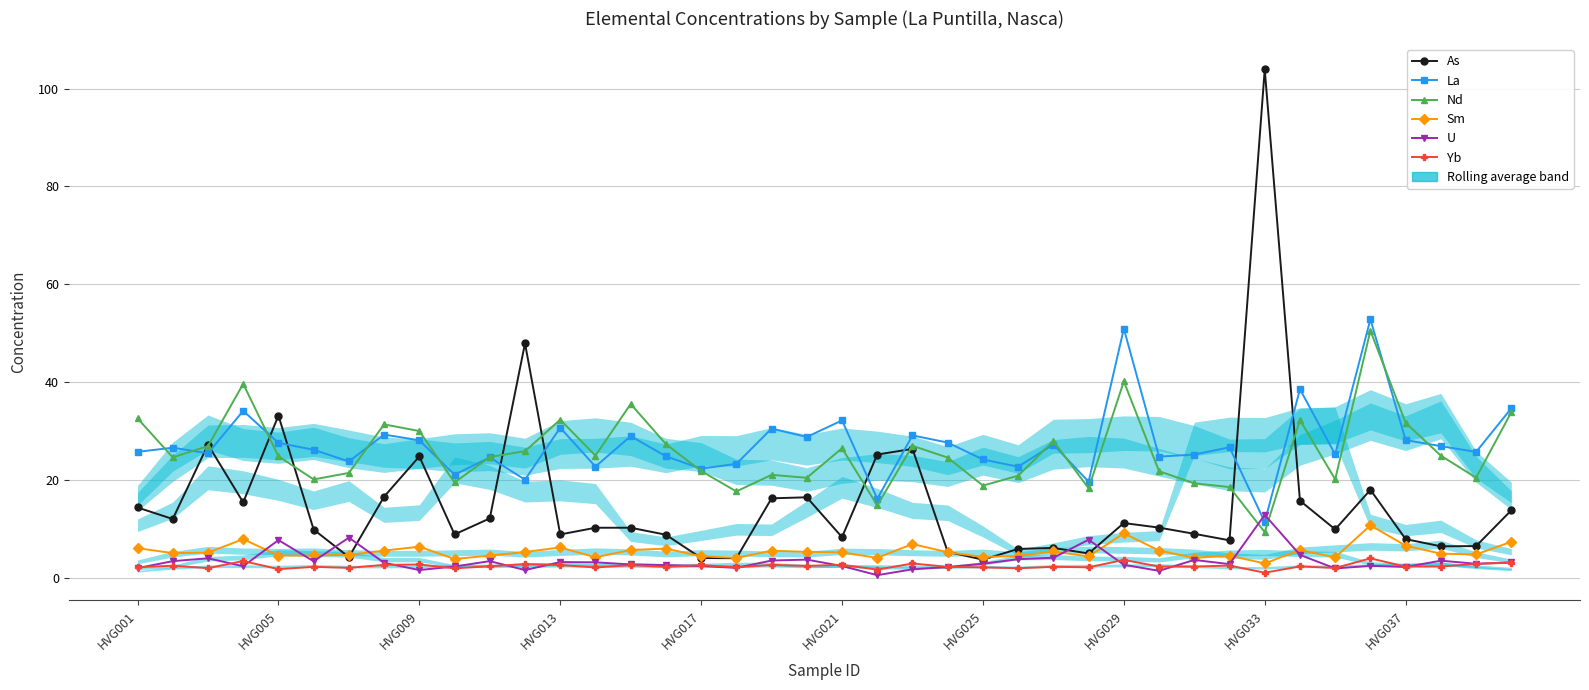

What are all the series names shown in the legend?

As, La, Nd, Sm, U, Yb